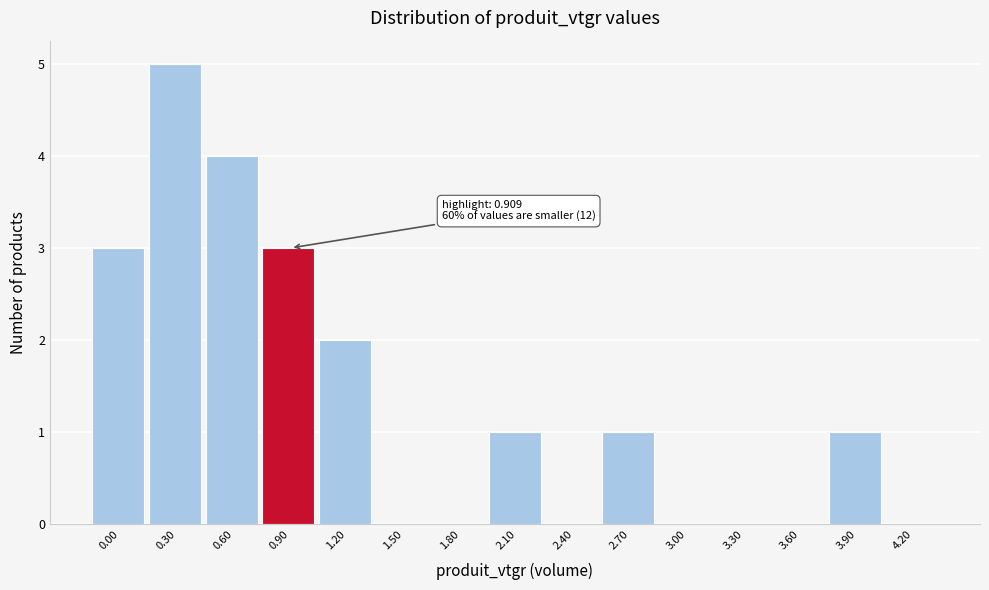

Reading left to right, what are all the values shown in this chart?

0.00=3	0.30=5	0.60=4	0.90=3	1.20=2	1.50=0	1.80=0	2.10=1	2.40=0	2.70=1	3.00=0	3.30=0	3.60=0	3.90=1	4.20=0